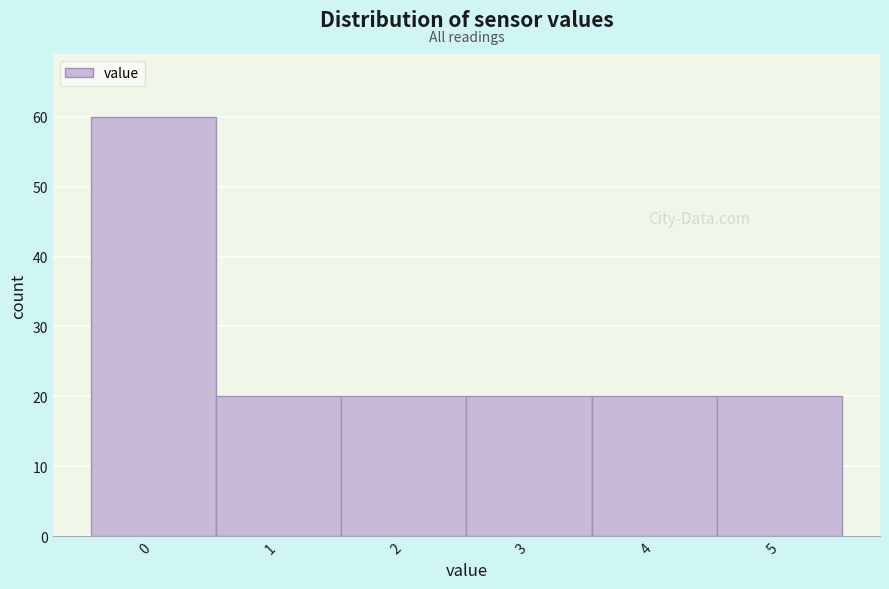

Reading left to right, what are all the values shown in this chart?

0=60	1=20	2=20	3=20	4=20	5=20